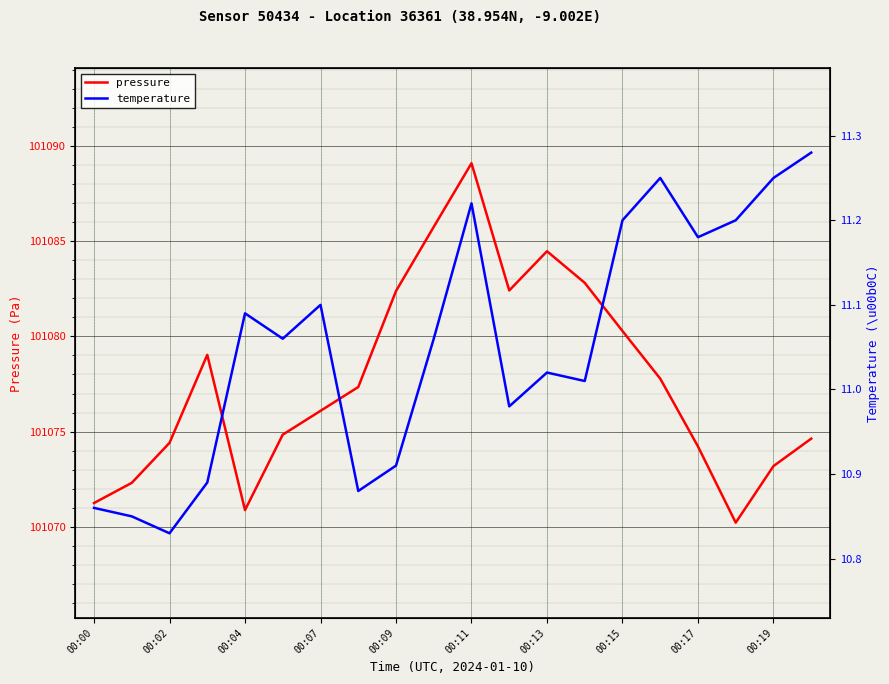

Is it true that pressure equals 101076.1 at 00:07?

True